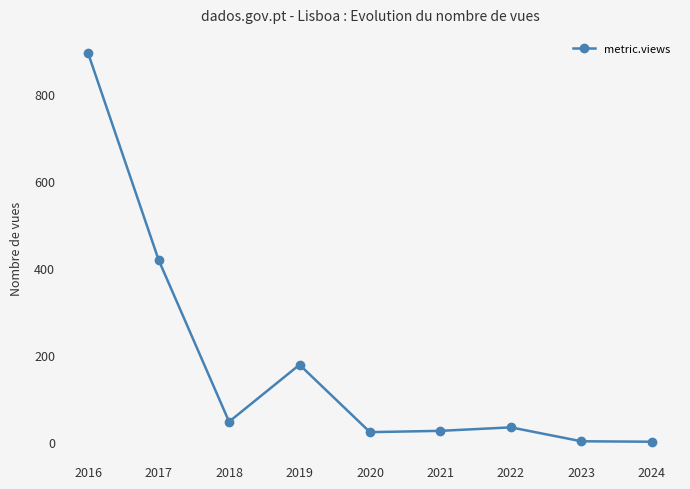

Which category has the highest value across all series?

2016